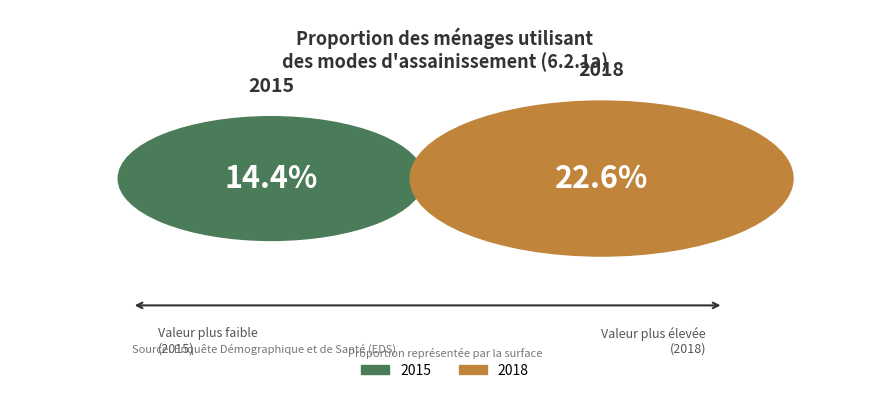

What portion of the pie excludes 2015?

61.1%